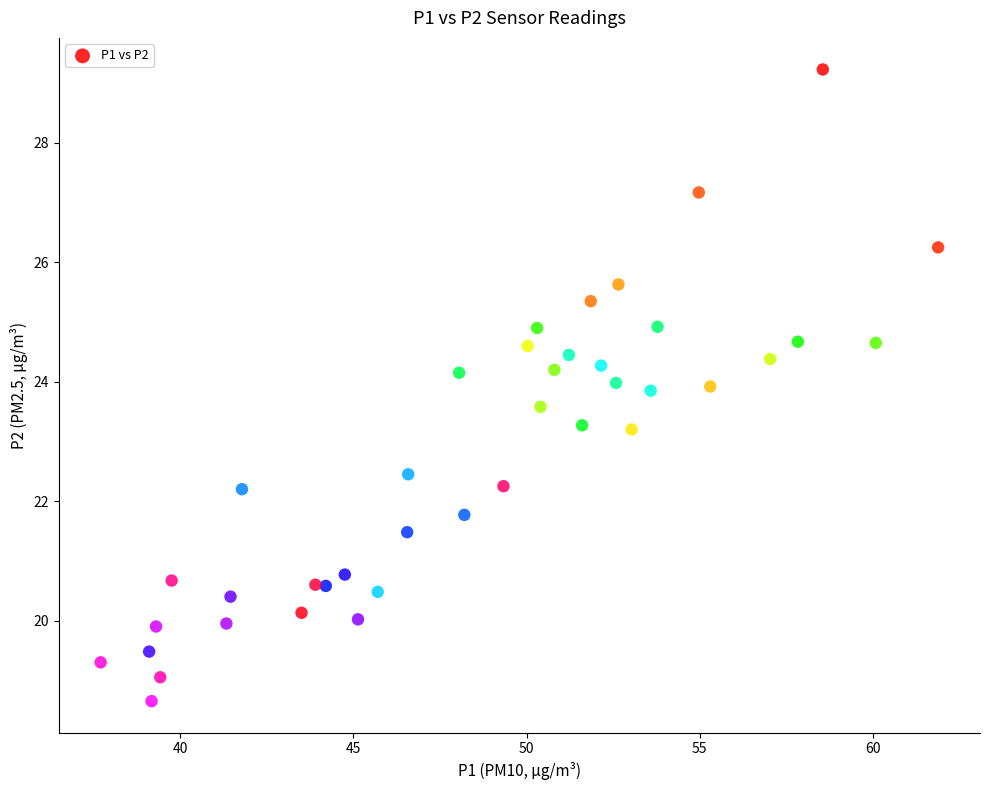

What is the range of Y values (max minus min)?

10.6